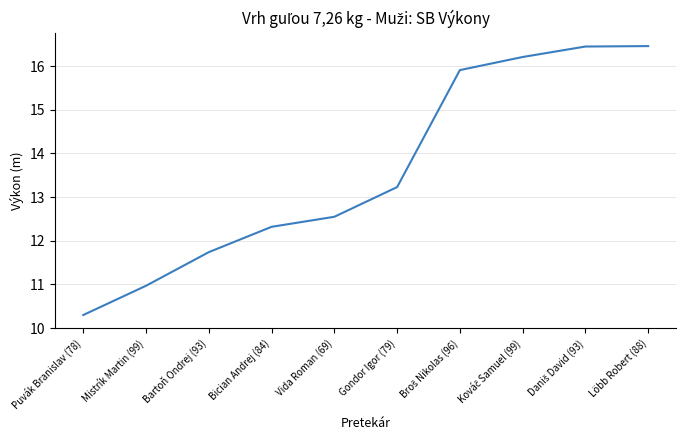

What value does the data have at Mistrík Martin (99)?

11.0